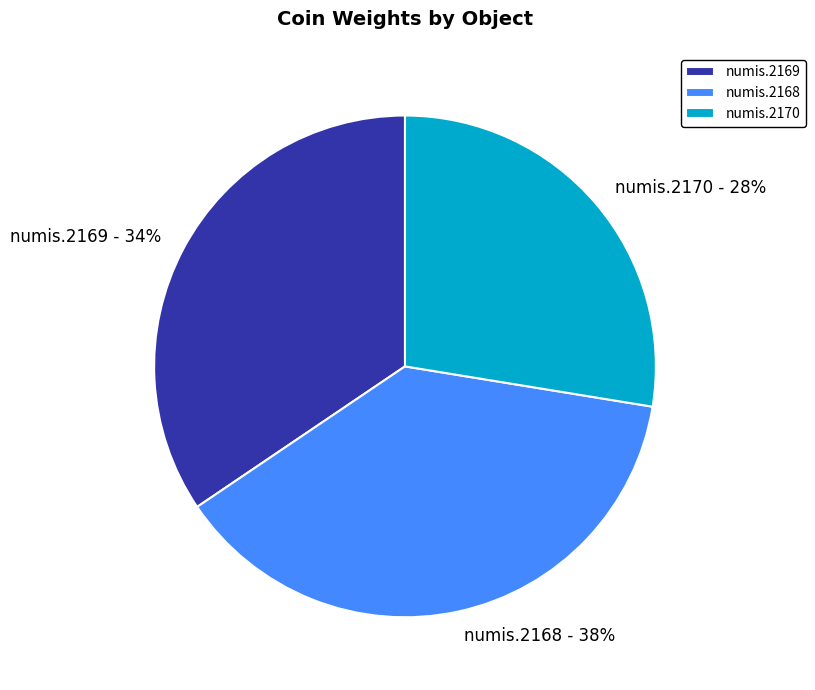

Rank the categories by value from highest to lowest.

numis.2168, numis.2169, numis.2170